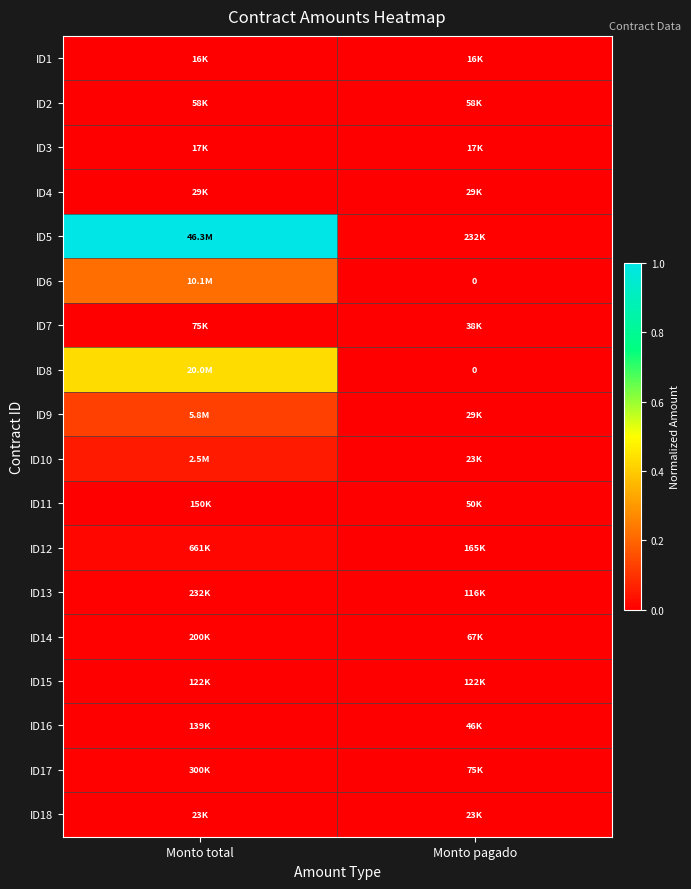

How many series are shown in this chart?

18